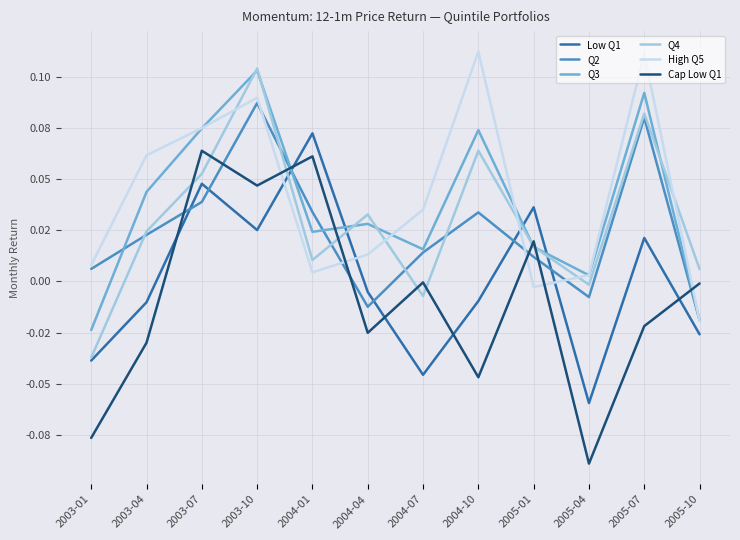

What is the label of the 9th point from the right?

2003-10